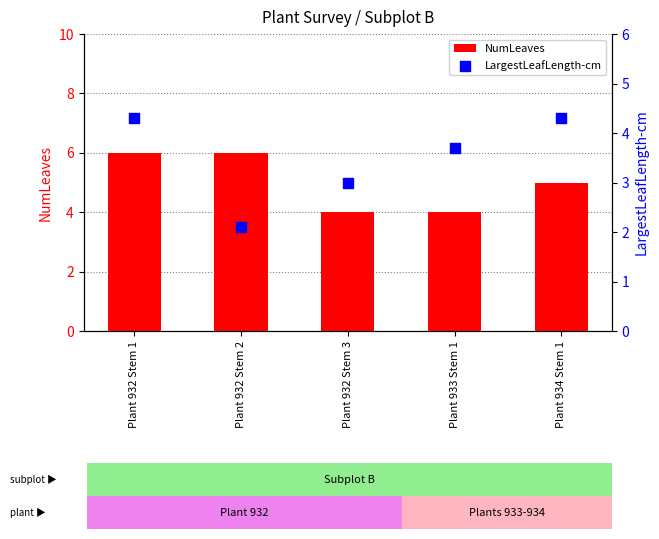

At how many categories does at least one series exceed 4?

3